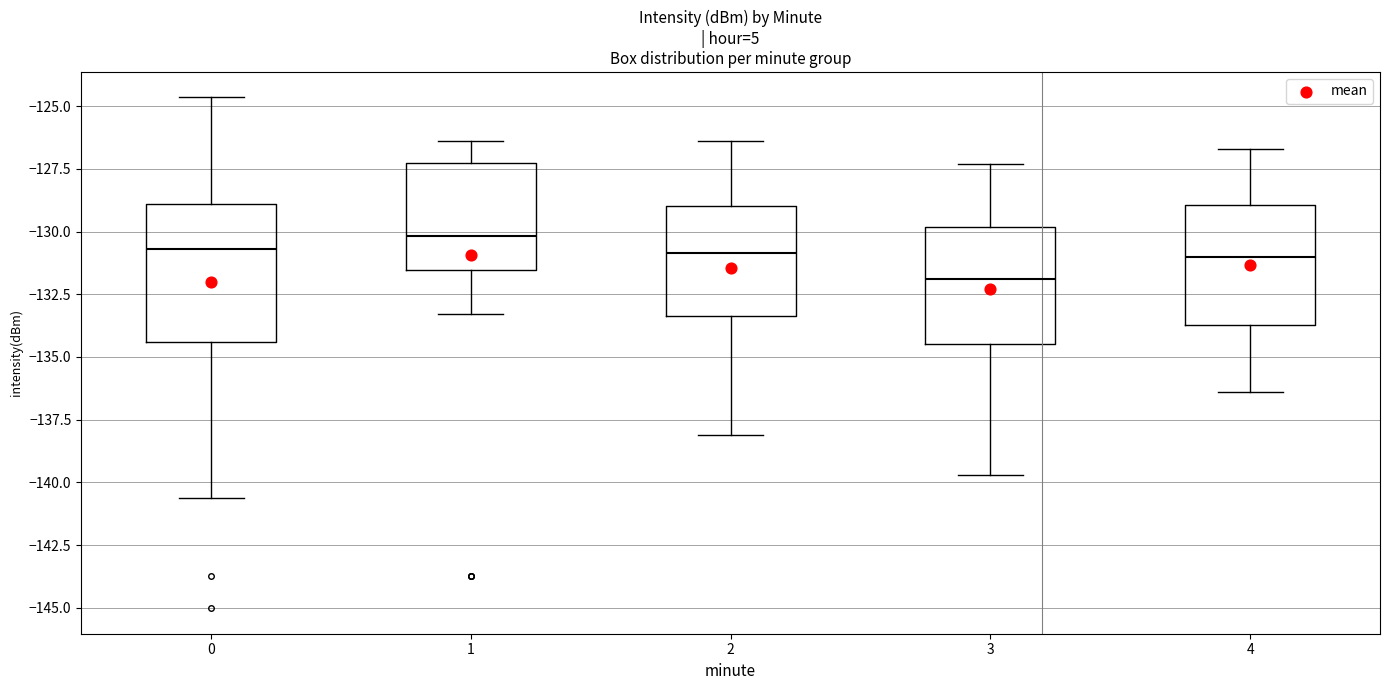

Where does the lower whisker of the box at x = 4 end on the y-axis? The values are not printed on the chart, so give them approximately, as read against the axis.

-136.5